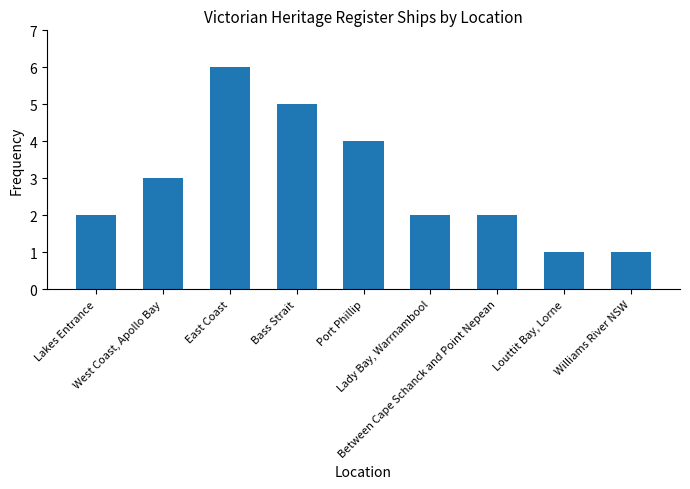

What is the greatest value displayed?

6